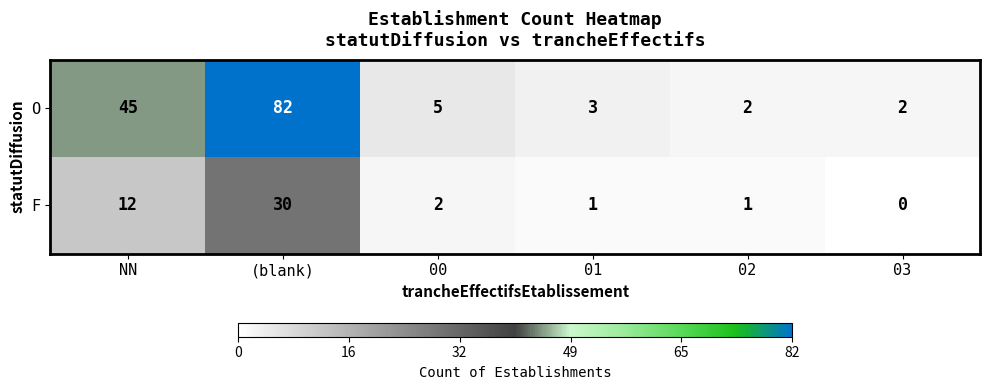

Rank the series by their maximum value, from highest to lowest.

O, F